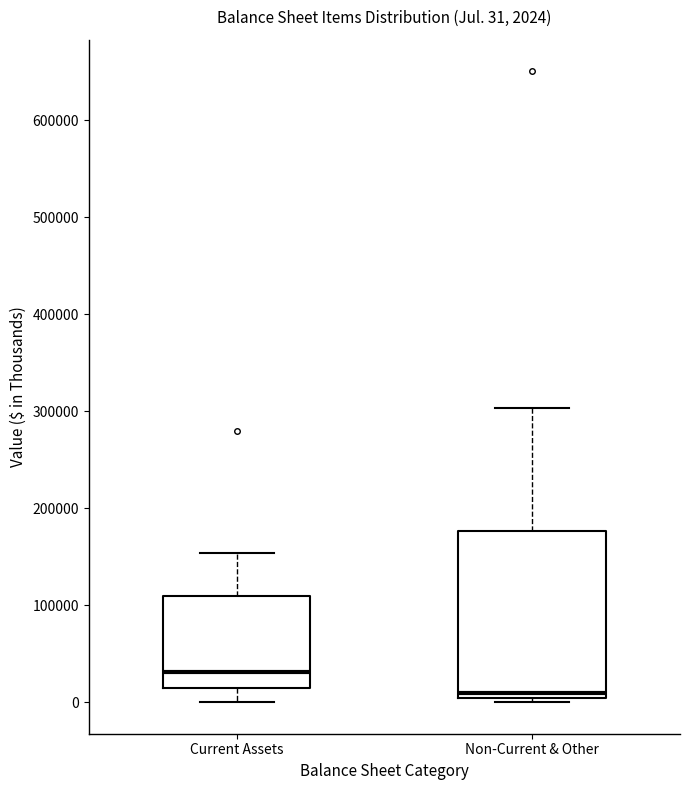

Which box has the lowest median line?

Non-Current & Other